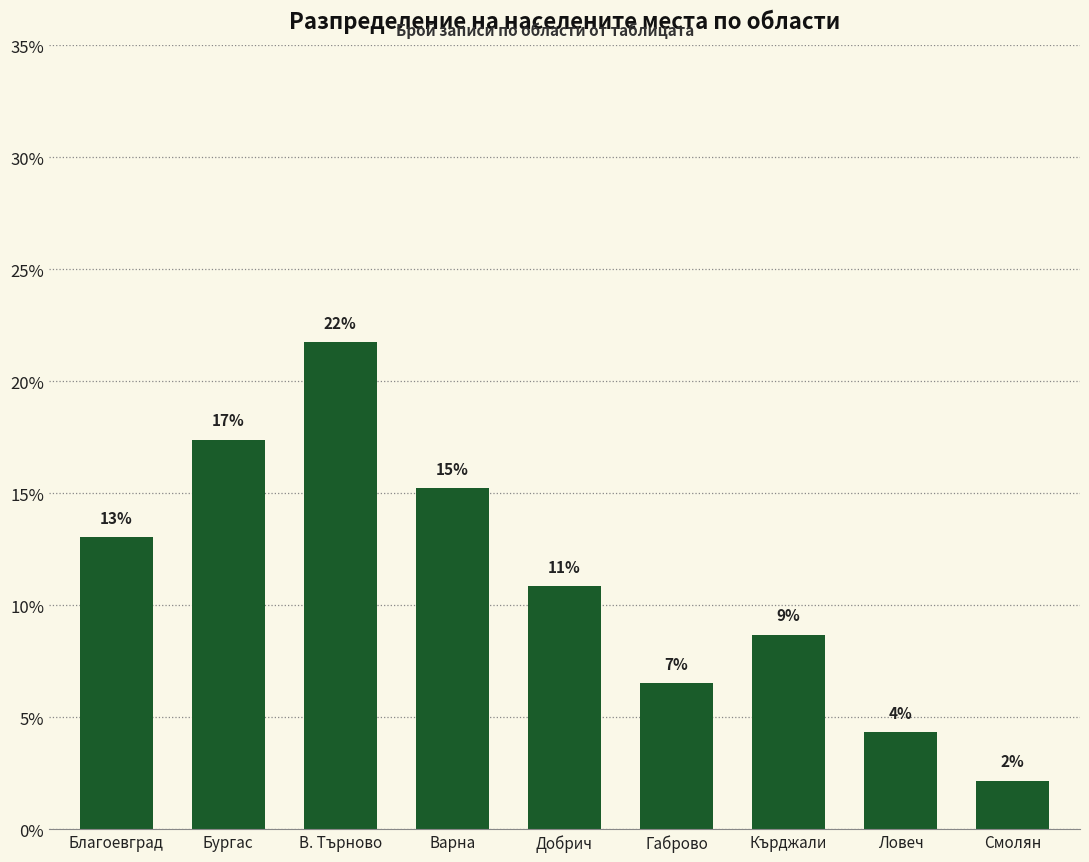

Does the chart contain any negative values?

No